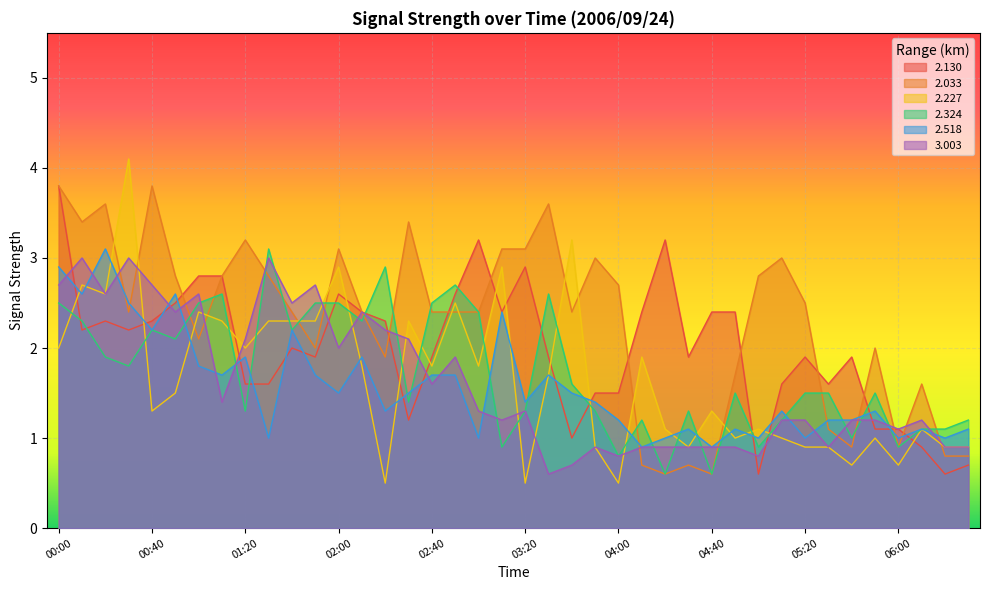

Reading left to right, what are all the values shown in this chart?

2.130: 00:00=3.8	00:10=2.2	00:20=2.3	00:30=2.2	00:40=2.3	00:50=2.5	01:00=2.8	01:10=2.8	01:20=1.6	01:30=1.6	01:40=2.0	01:50=1.9	02:00=2.6	02:10=2.4	02:20=2.3	02:30=1.2	02:40=1.9	02:50=2.6	03:00=3.2	03:10=2.4	03:20=2.9	03:30=1.9	03:40=1.0	03:50=1.5	04:00=1.5	04:10=2.4	04:20=3.2	04:30=1.9	04:40=2.4	04:50=2.4	05:00=0.6	05:10=1.6	05:20=1.9	05:30=1.6	05:40=1.9	05:50=1.1	06:00=1.1	06:10=0.9	06:20=0.6	06:30=0.7
2.033: 00:00=3.8	00:10=3.4	00:20=3.6	00:30=2.4	00:40=3.8	00:50=2.8	01:00=2.1	01:10=2.8	01:20=3.2	01:30=2.8	01:40=2.4	01:50=2.0	02:00=3.1	02:10=2.4	02:20=1.9	02:30=3.4	02:40=2.4	02:50=2.4	03:00=2.4	03:10=3.1	03:20=3.1	03:30=3.6	03:40=2.4	03:50=3.0	04:00=2.7	04:10=0.7	04:20=0.6	04:30=0.7	04:40=0.6	04:50=1.7	05:00=2.8	05:10=3.0	05:20=2.5	05:30=1.1	05:40=0.9	05:50=2.0	06:00=0.9	06:10=1.6	06:20=0.8	06:30=0.8
2.227: 00:00=2.0	00:10=2.7	00:20=2.6	00:30=4.1	00:40=1.3	00:50=1.5	01:00=2.4	01:10=2.3	01:20=2.0	01:30=2.3	01:40=2.3	01:50=2.3	02:00=2.9	02:10=1.8	02:20=0.5	02:30=2.3	02:40=1.8	02:50=2.5	03:00=1.8	03:10=2.9	03:20=0.5	03:30=1.7	03:40=3.2	03:50=0.9	04:00=0.5	04:10=1.9	04:20=1.1	04:30=0.9	04:40=1.3	04:50=1.0	05:00=1.1	05:10=1.0	05:20=0.9	05:30=0.9	05:40=0.7	05:50=1.0	06:00=0.7	06:10=1.1	06:20=0.9	06:30=0.9
2.324: 00:00=2.5	00:10=2.3	00:20=1.9	00:30=1.8	00:40=2.2	00:50=2.1	01:00=2.5	01:10=2.6	01:20=1.3	01:30=3.1	01:40=2.2	01:50=2.5	02:00=2.5	02:10=2.3	02:20=2.9	02:30=1.4	02:40=2.5	02:50=2.7	03:00=2.4	03:10=0.9	03:20=1.3	03:30=2.6	03:40=1.6	03:50=1.3	04:00=0.8	04:10=1.2	04:20=0.6	04:30=1.3	04:40=0.6	04:50=1.5	05:00=0.9	05:10=1.2	05:20=1.5	05:30=1.5	05:40=1.0	05:50=1.5	06:00=0.9	06:10=1.1	06:20=1.1	06:30=1.2
2.518: 00:00=2.9	00:10=2.6	00:20=3.1	00:30=2.5	00:40=2.2	00:50=2.6	01:00=1.8	01:10=1.7	01:20=1.9	01:30=1.0	01:40=2.2	01:50=1.7	02:00=1.5	02:10=1.9	02:20=1.3	02:30=1.5	02:40=1.7	02:50=1.7	03:00=1.0	03:10=2.4	03:20=1.4	03:30=1.7	03:40=1.5	03:50=1.4	04:00=1.2	04:10=0.9	04:20=1.0	04:30=1.1	04:40=0.9	04:50=1.1	05:00=1.0	05:10=1.3	05:20=1.0	05:30=1.2	05:40=1.2	05:50=1.3	06:00=1.0	06:10=1.1	06:20=1.0	06:30=1.1
3.003: 00:00=2.7	00:10=3.0	00:20=2.6	00:30=3.0	00:40=2.7	00:50=2.4	01:00=2.6	01:10=1.4	01:20=2.1	01:30=3.0	01:40=2.5	01:50=2.7	02:00=2.0	02:10=2.4	02:20=2.2	02:30=2.1	02:40=1.6	02:50=1.9	03:00=1.3	03:10=1.2	03:20=1.3	03:30=0.6	03:40=0.7	03:50=0.9	04:00=0.8	04:10=0.9	04:20=0.9	04:30=0.9	04:40=0.9	04:50=0.9	05:00=0.8	05:10=1.2	05:20=1.2	05:30=0.9	05:40=1.2	05:50=1.2	06:00=1.1	06:10=1.2	06:20=0.9	06:30=0.9